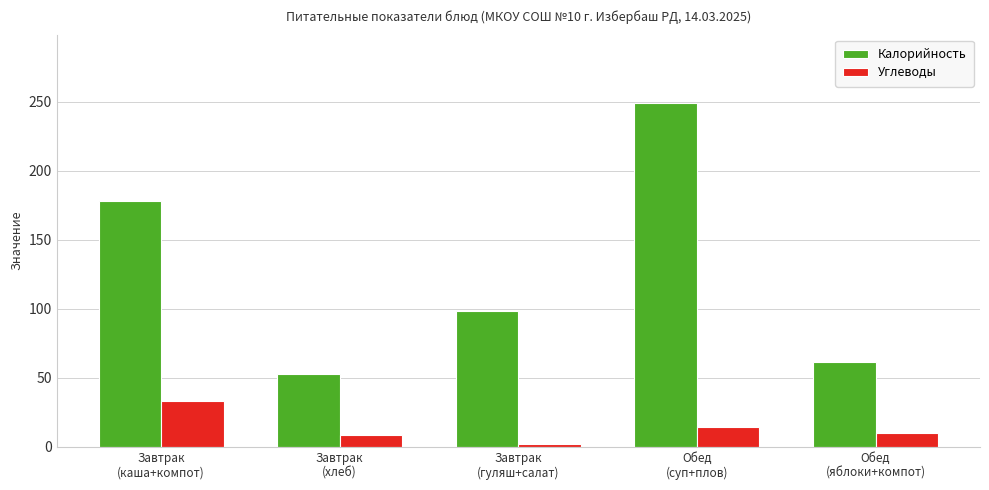

Where is Углеводы nearest to the value 17?

Обед
(суп+плов)